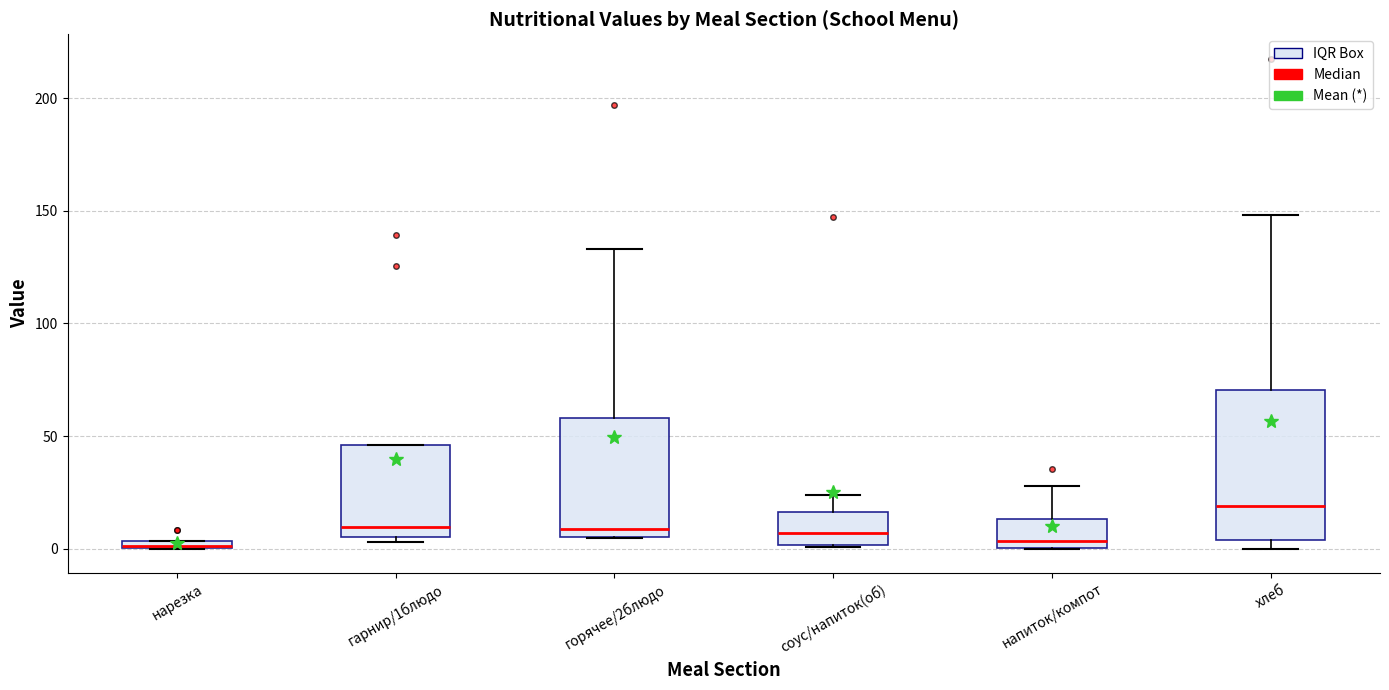

Which box is the tallest, from its lower edge to its upper edge?

хлеб